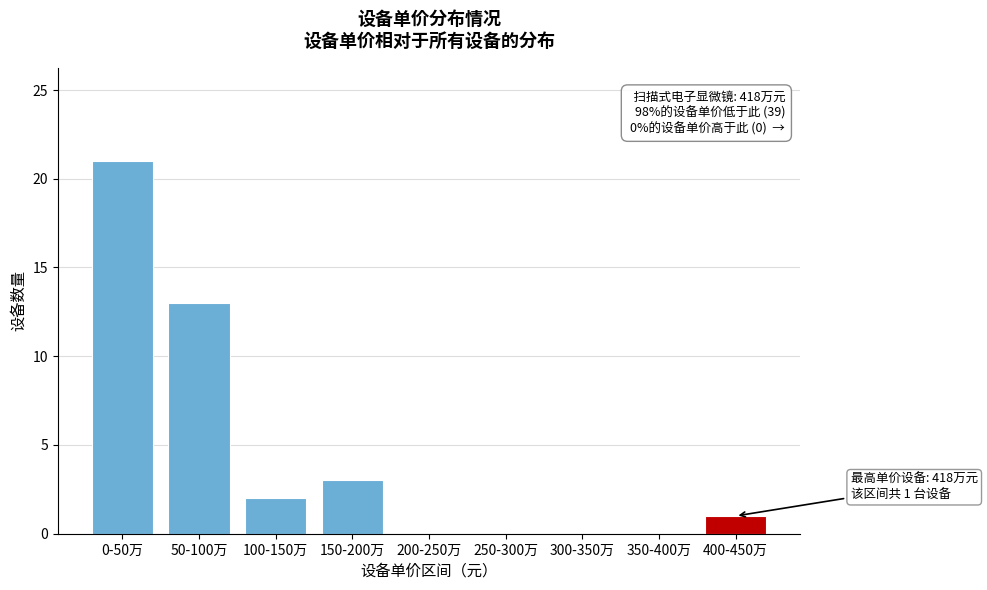

Reading left to right, what are all the values shown in this chart?

0-50万=21	50-100万=13	100-150万=2	150-200万=3	200-250万=0	250-300万=0	300-350万=0	350-400万=0	400-450万=1